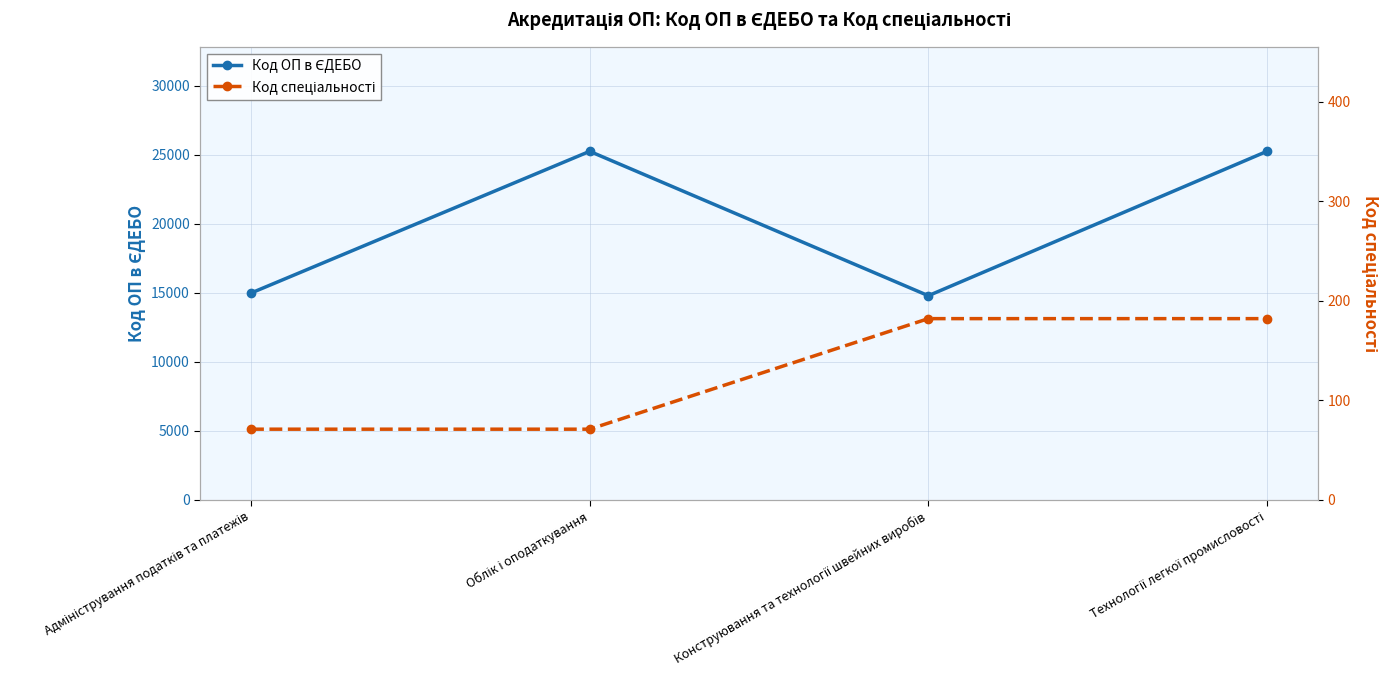

True or false: Код ОП в ЄДЕБО has a value of 6198 at Технології легкої промисловості.

False